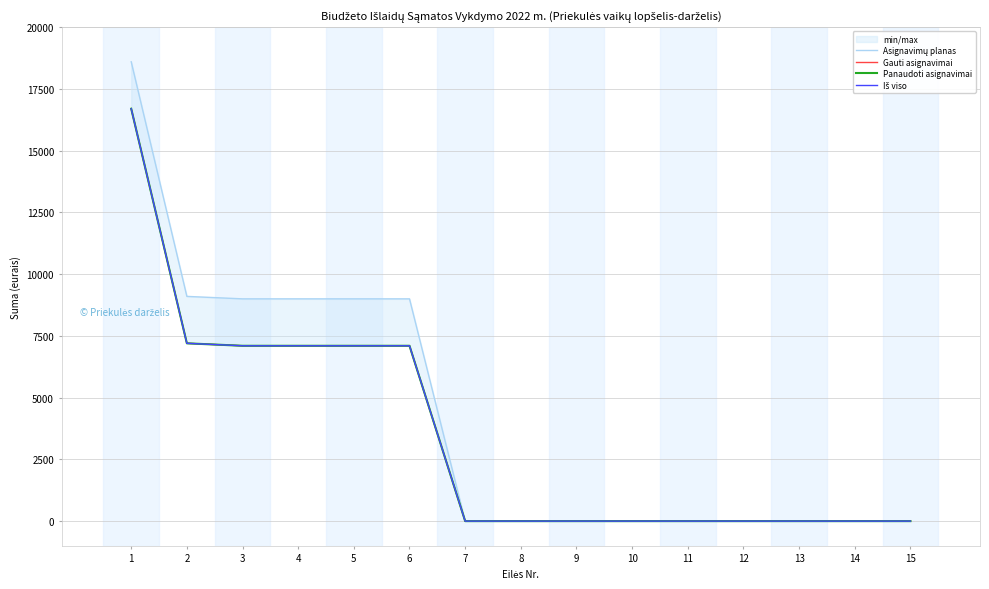

What is the value of the Gauti asignavimai point at the 4th from the left?

7100